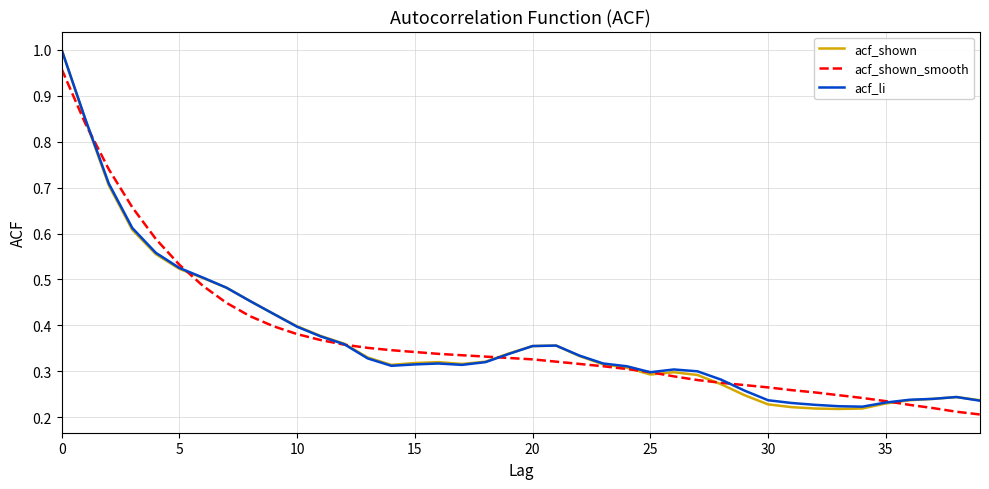

Which series has the widest spread of values?

acf_shown